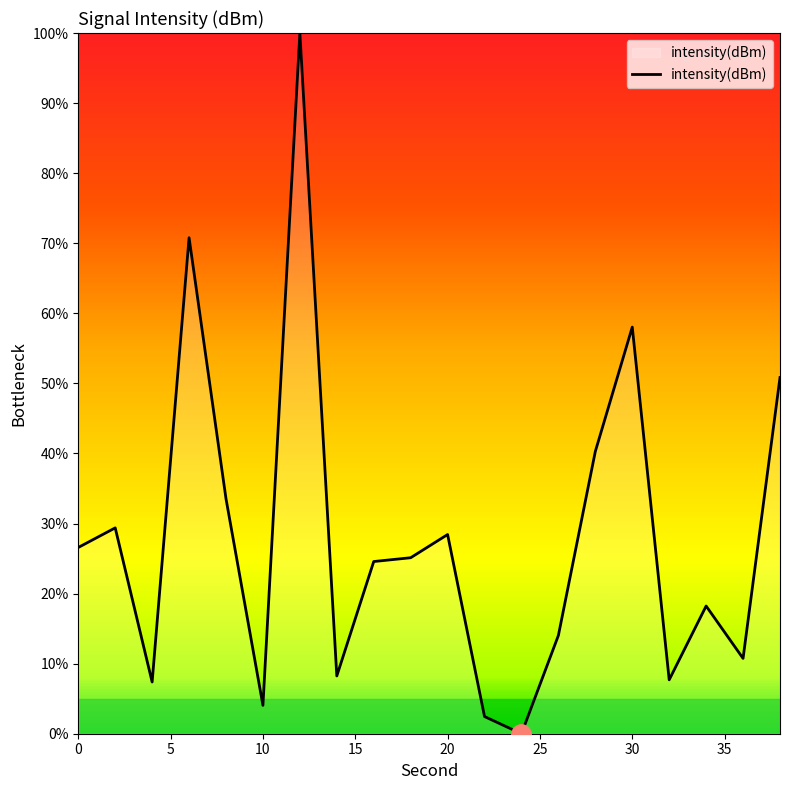

What is the difference between the second highest and second lowest values?

68.3